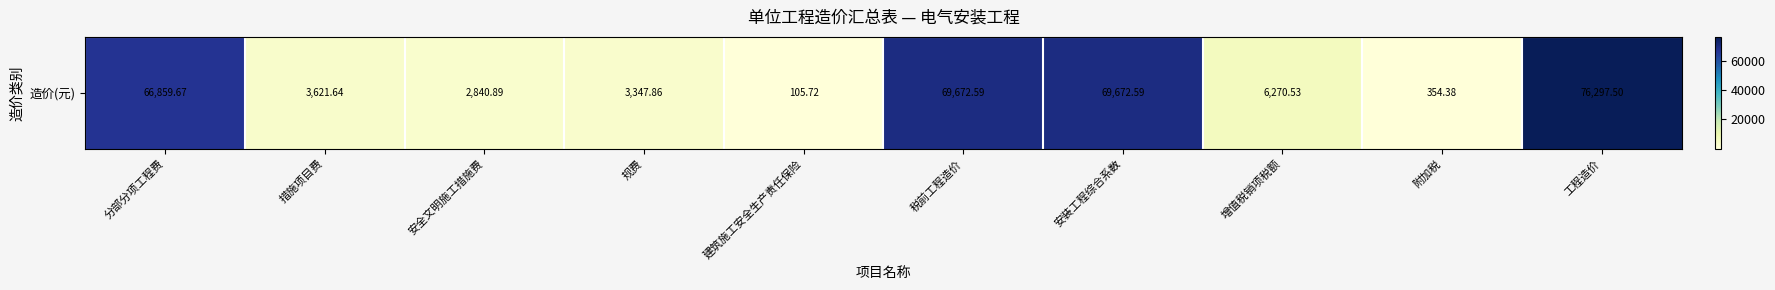

What is the average value?

29904.3